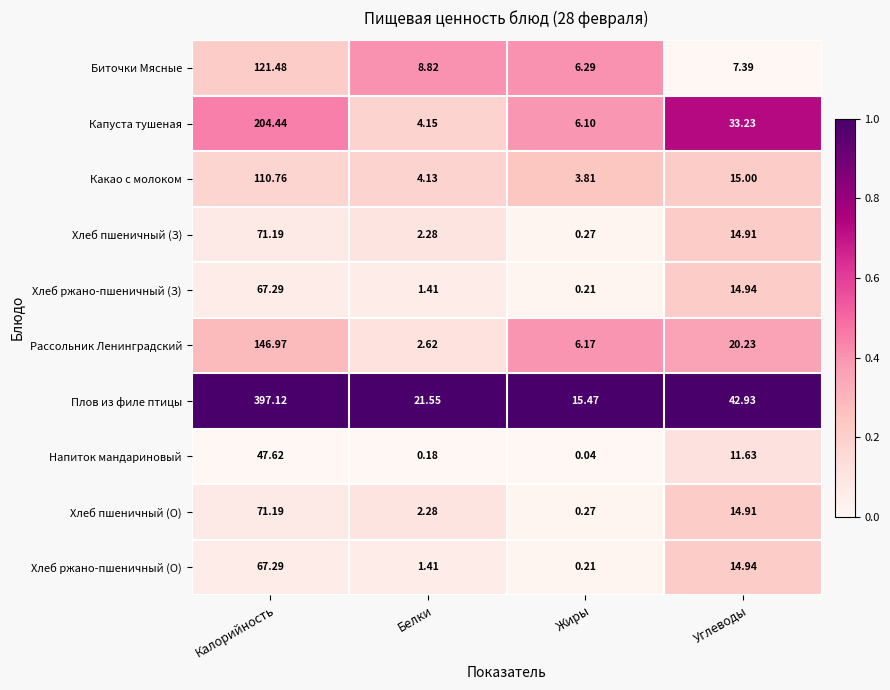

At which label is Хлеб пшеничный (З) closest to 35?

Углеводы